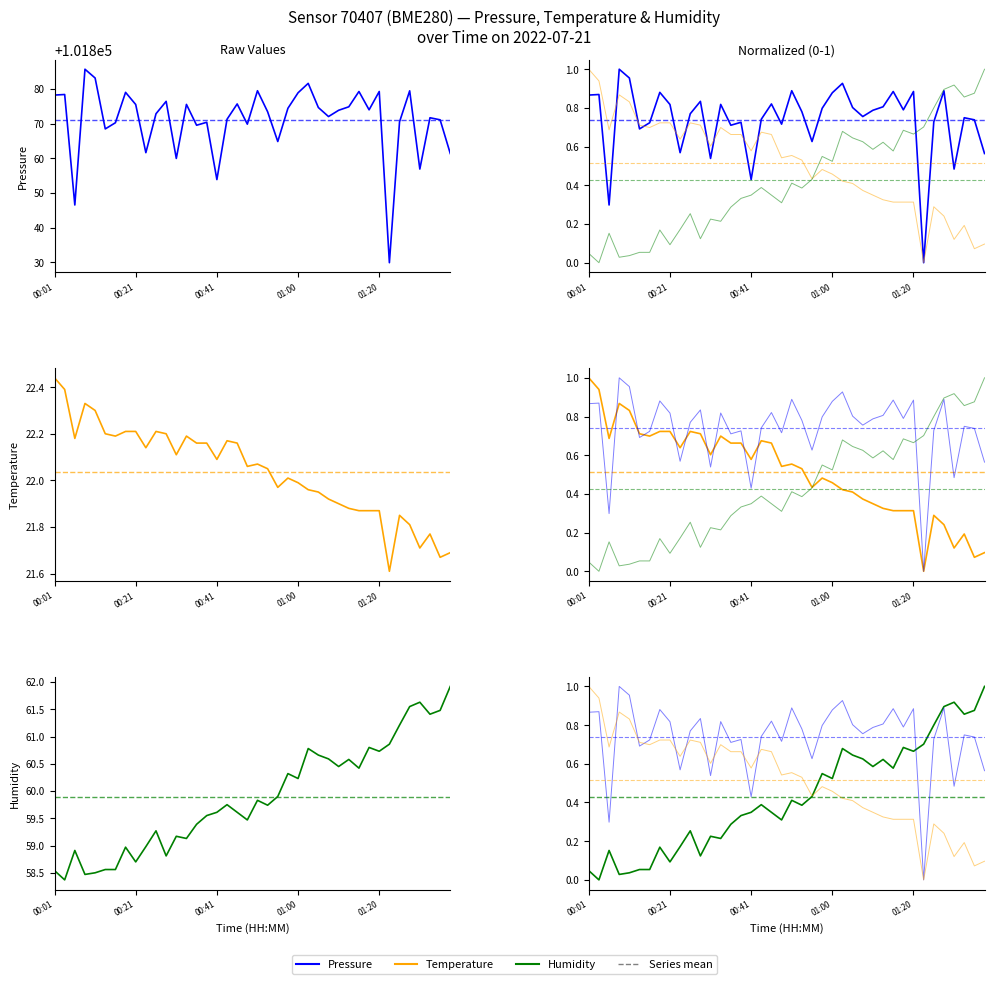

Which series changed the most between 11 and 28?

pressure